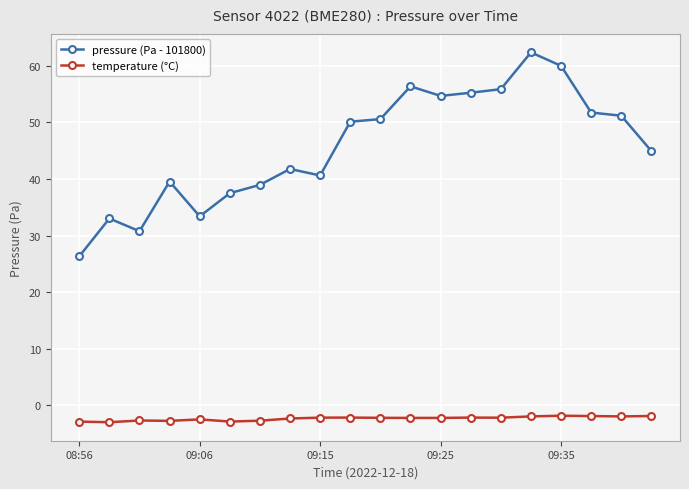

Which series has the widest spread of values?

pressure (Pa - 101800)